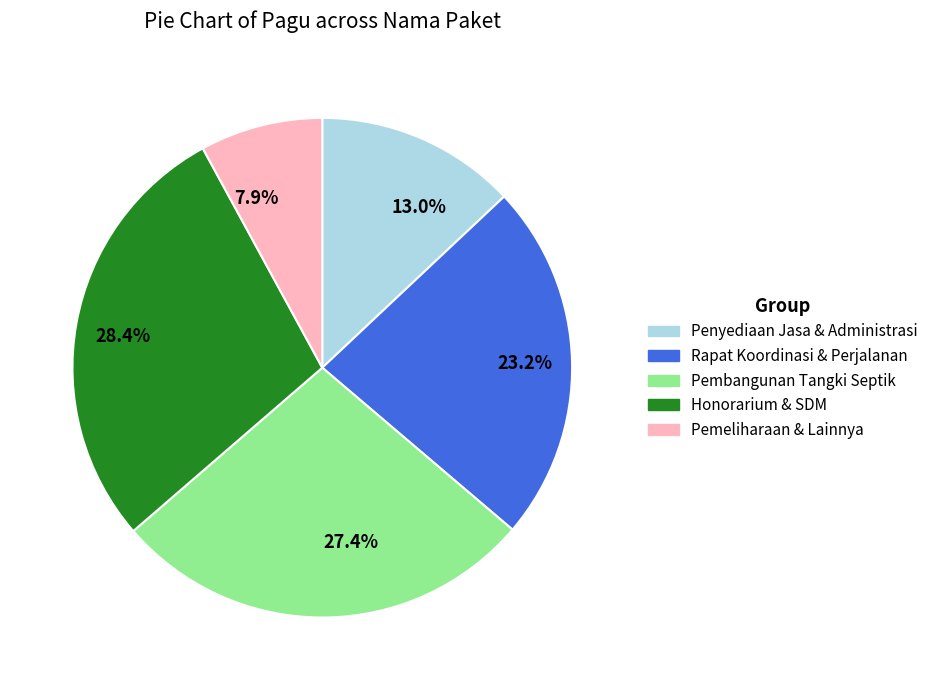

Which slice is the largest?

28.4%